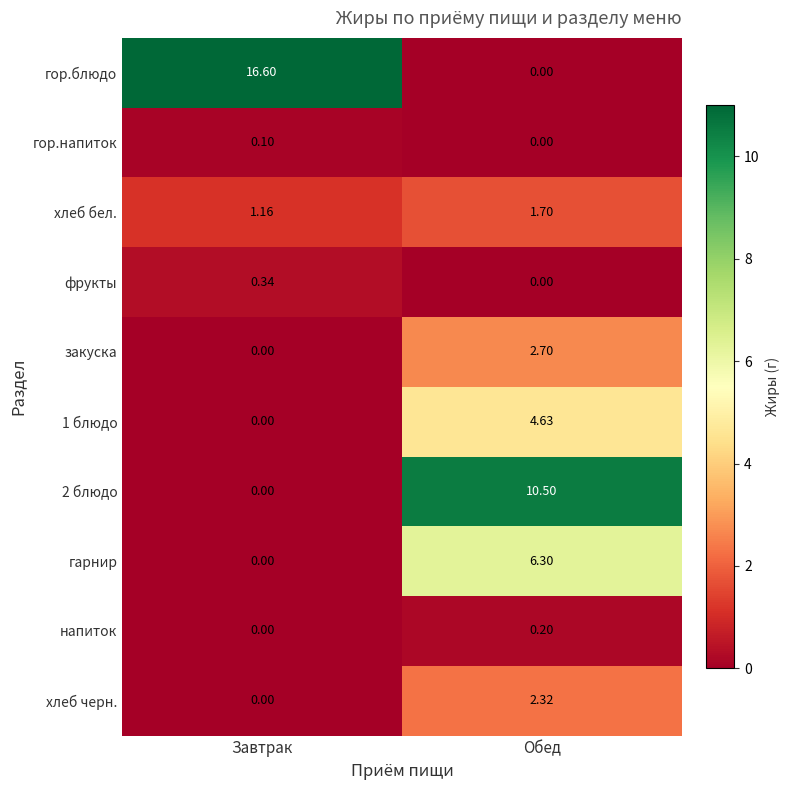

How many values in the закуска series exceed 2?

1